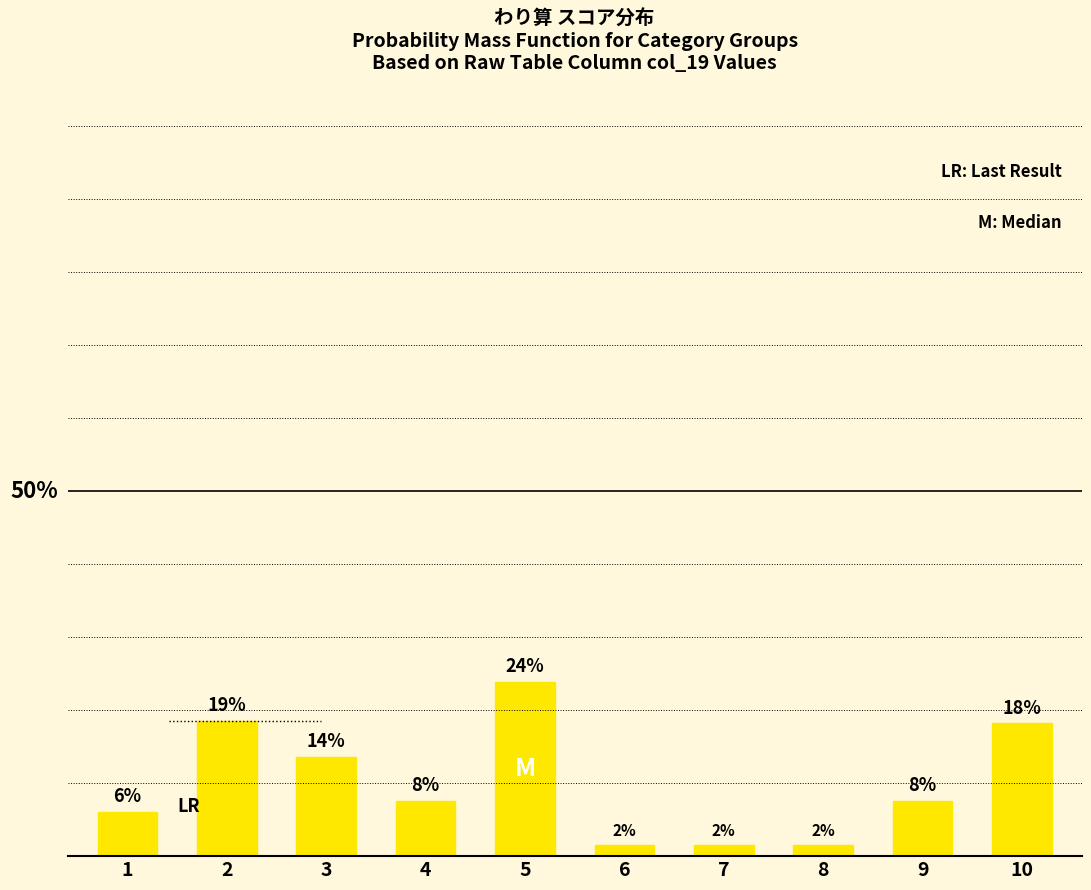

What is the value of the 3rd bar from the left?

0.1